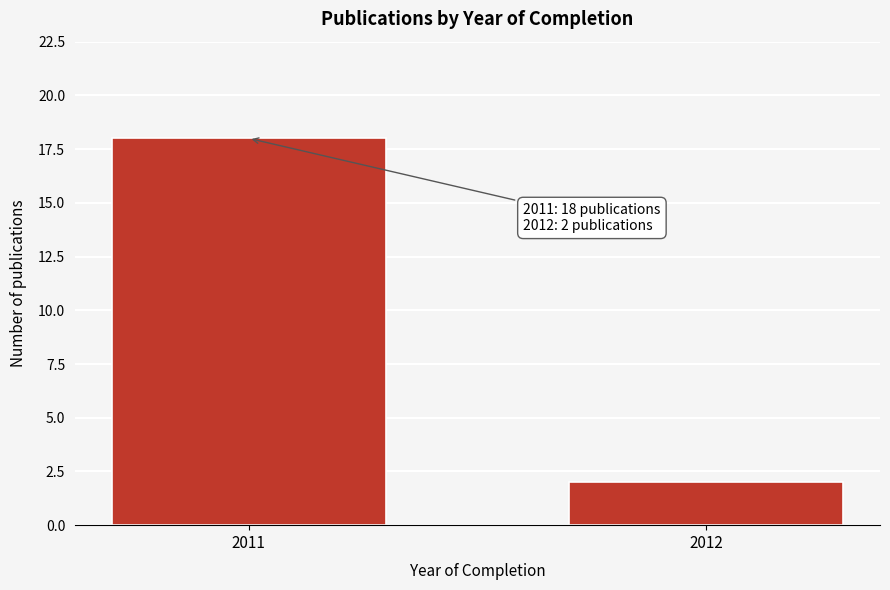

Reading left to right, extract all data points from this chart.

18	2